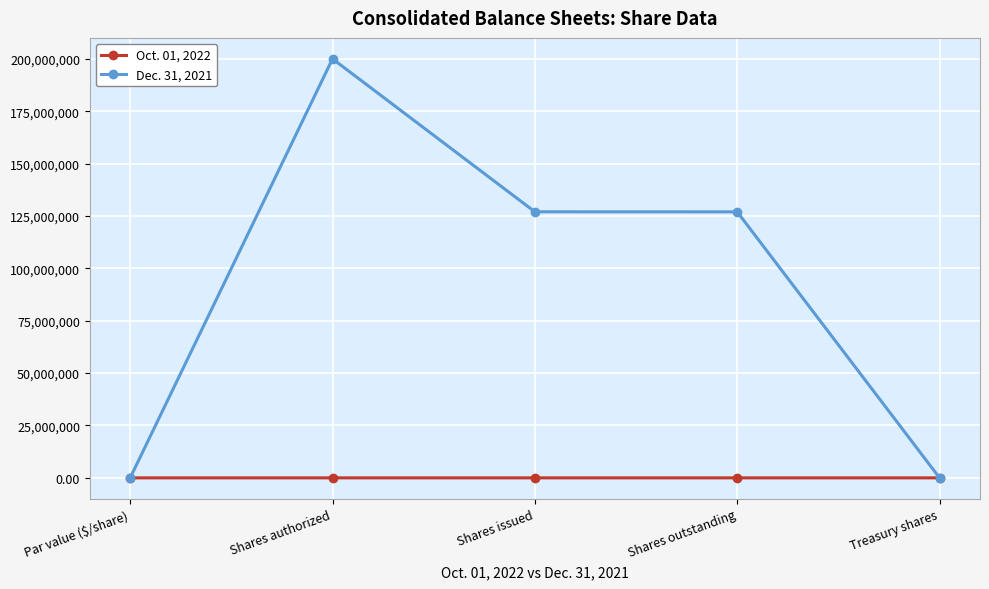

What are all the series names shown in the legend?

Oct. 01, 2022, Dec. 31, 2021